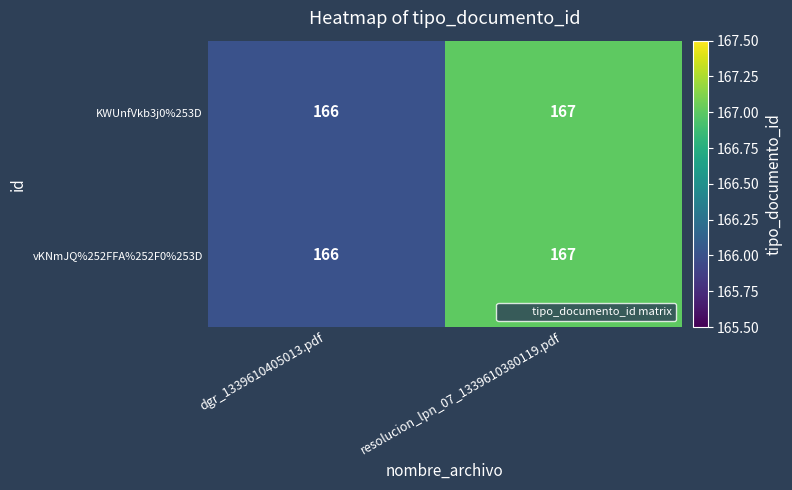

At which category is the sum across all series the highest?

resolucion_lpn_07_1339610380119.pdf